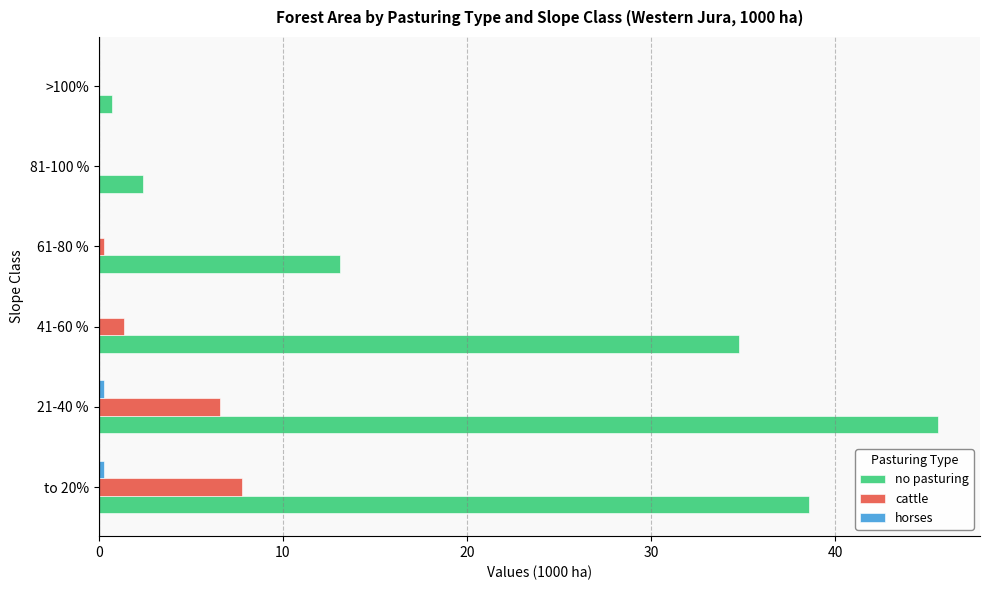

At which category is the sum across all series the highest?

21-40 %